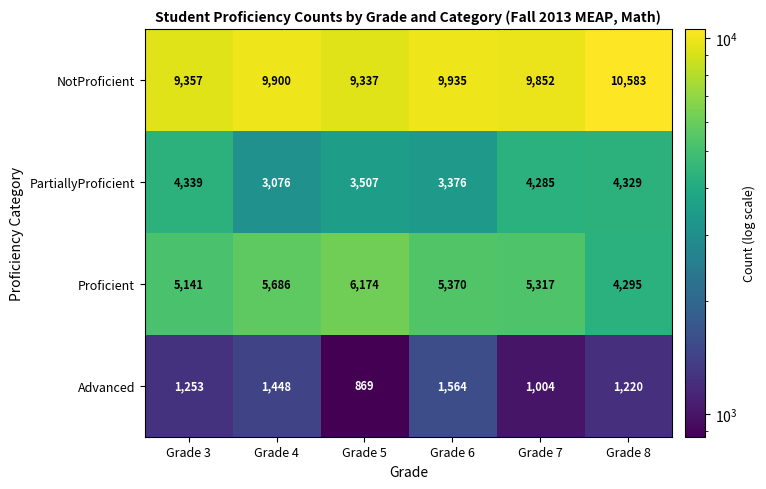

How many data points does each series have?

6